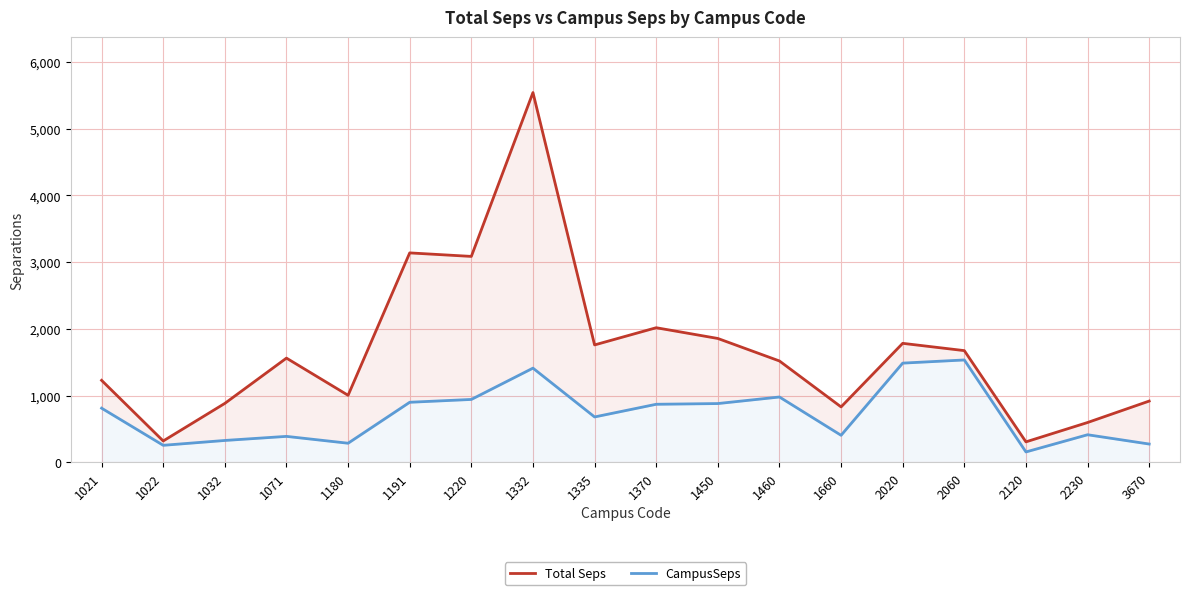

What is the sum of all CampusSeps values?

12979.6